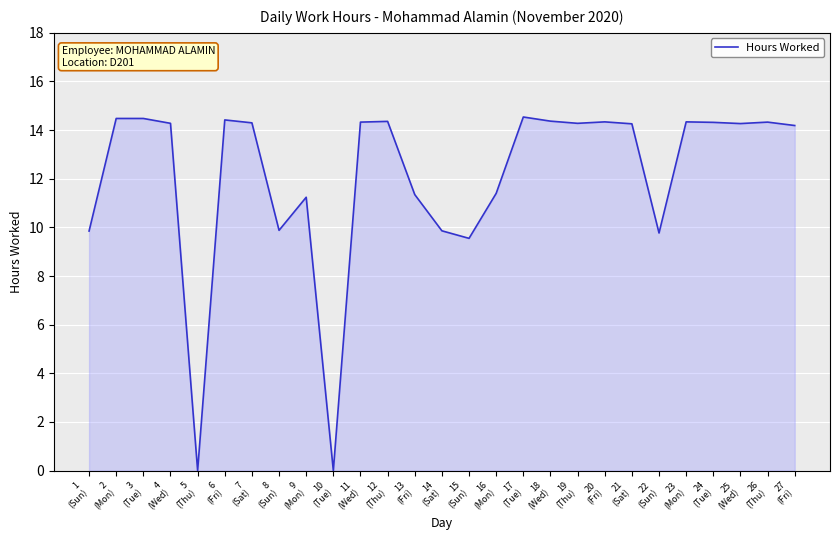

What is the difference between the maximum and minimum values?

14.5